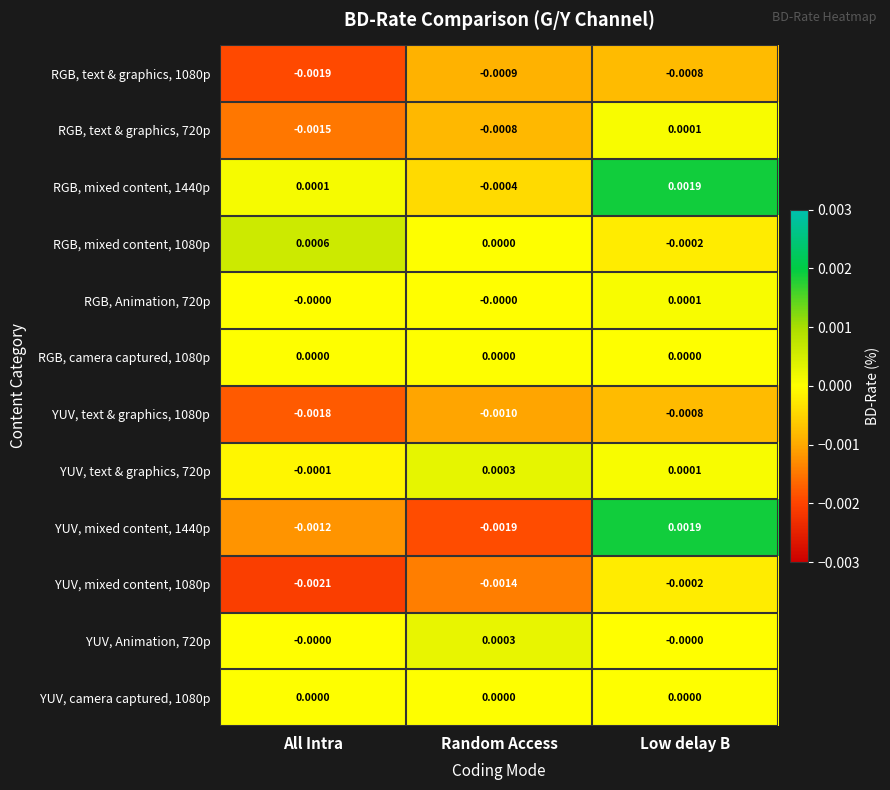

Which label corresponds to the largest value in the chart?

Low delay B